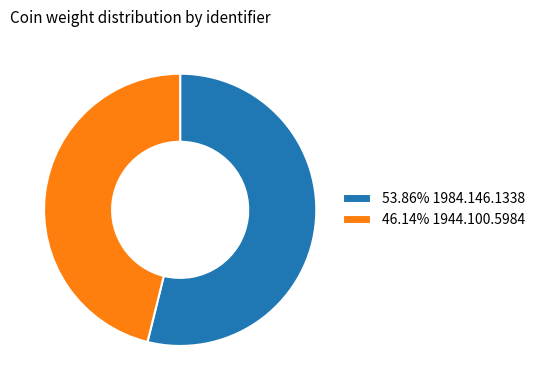

Approximately how many times larger is the value at 46.14% 1944.100.5984 compared to 53.86% 1984.146.1338?

0.9